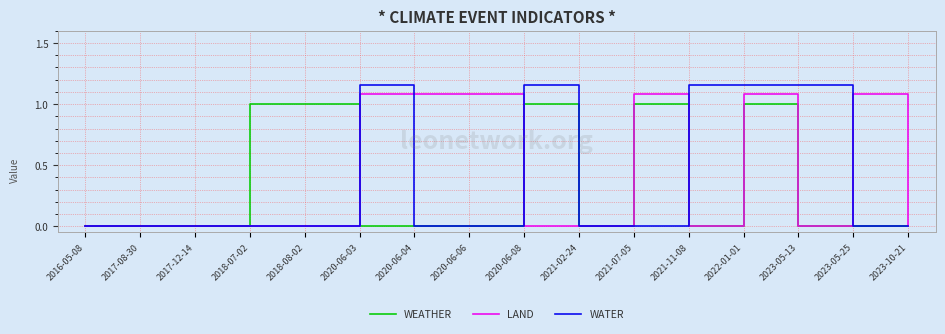

Which series has the largest total across all categories?

LAND